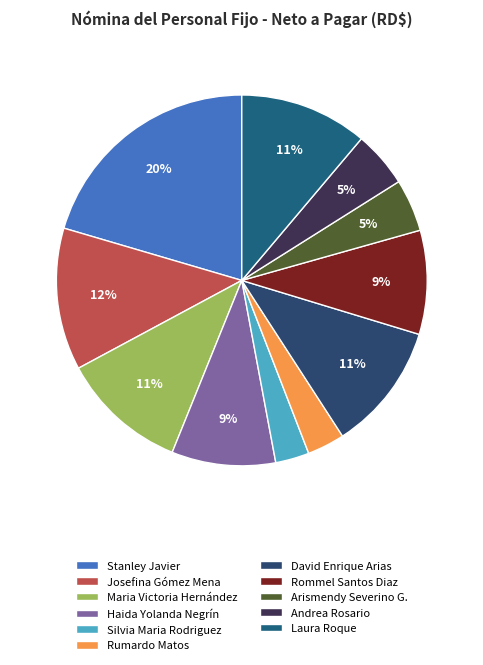

Is Andrea Rosario the majority of the pie?

No